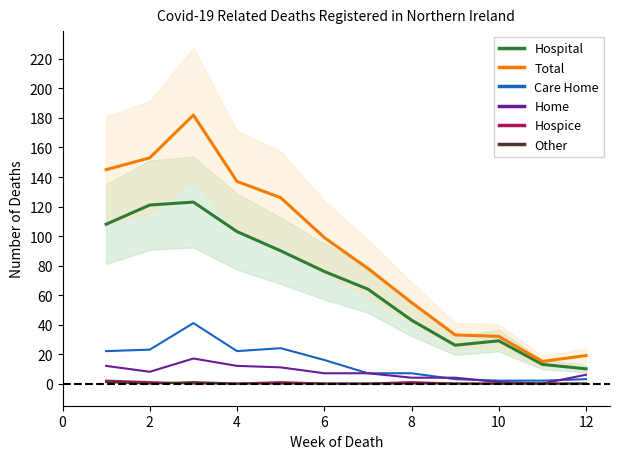

True or false: Home and Total cross at least once.

False